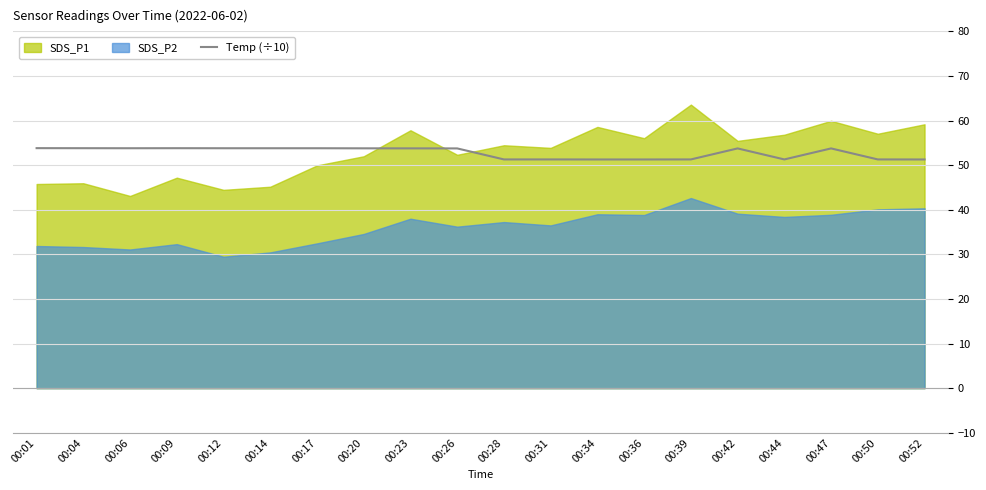

Is it true that Temp (÷10) equals 53.8 at 00:17?

True